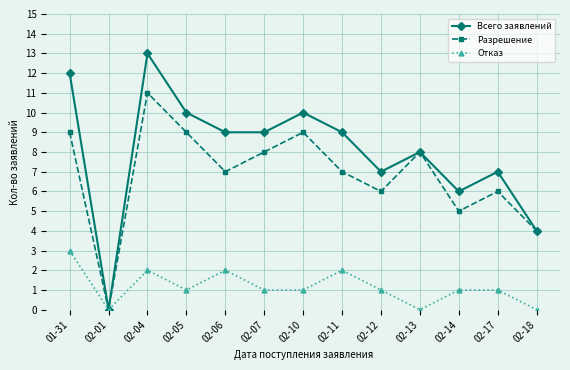

Which series has the widest spread of values?

Всего заявлений